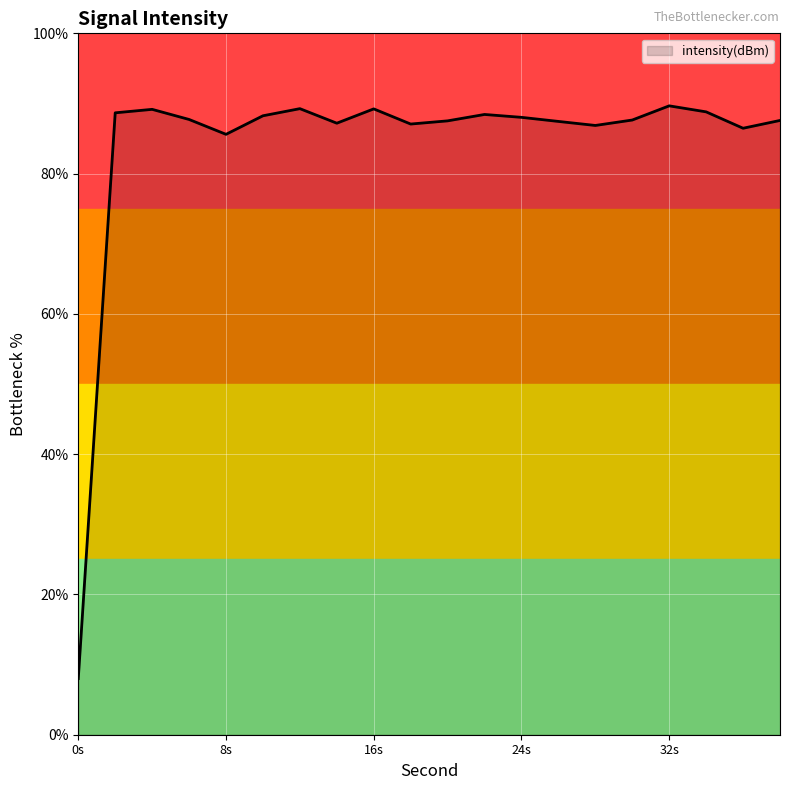

What is the smallest value displayed?

8.0